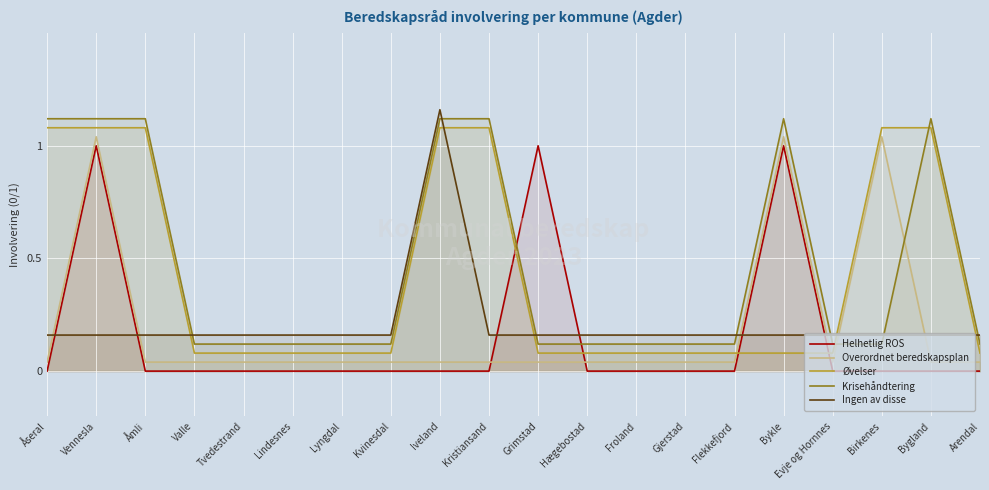

The value of Overordnet beredskapsplan at Åmli is 0.1. True or false?

False